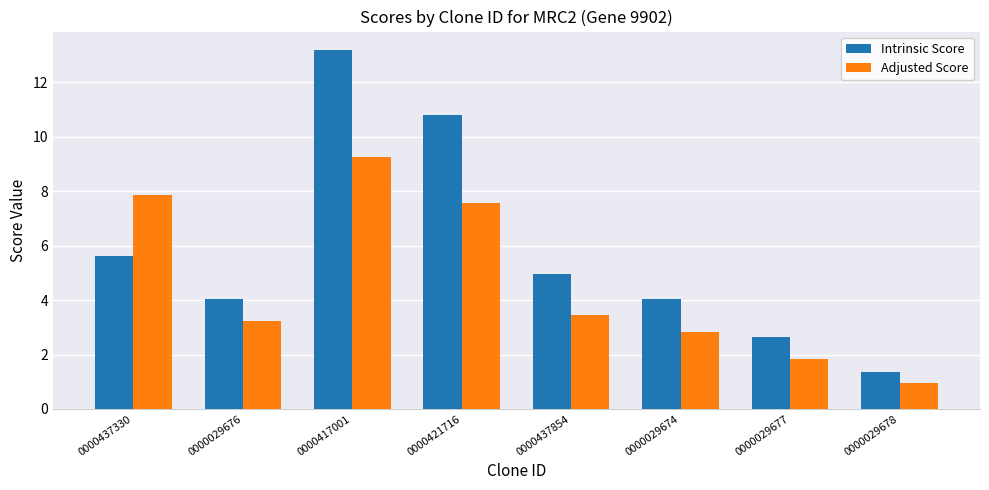

What is the spread (max minus min) of values at 0000029676?

0.8